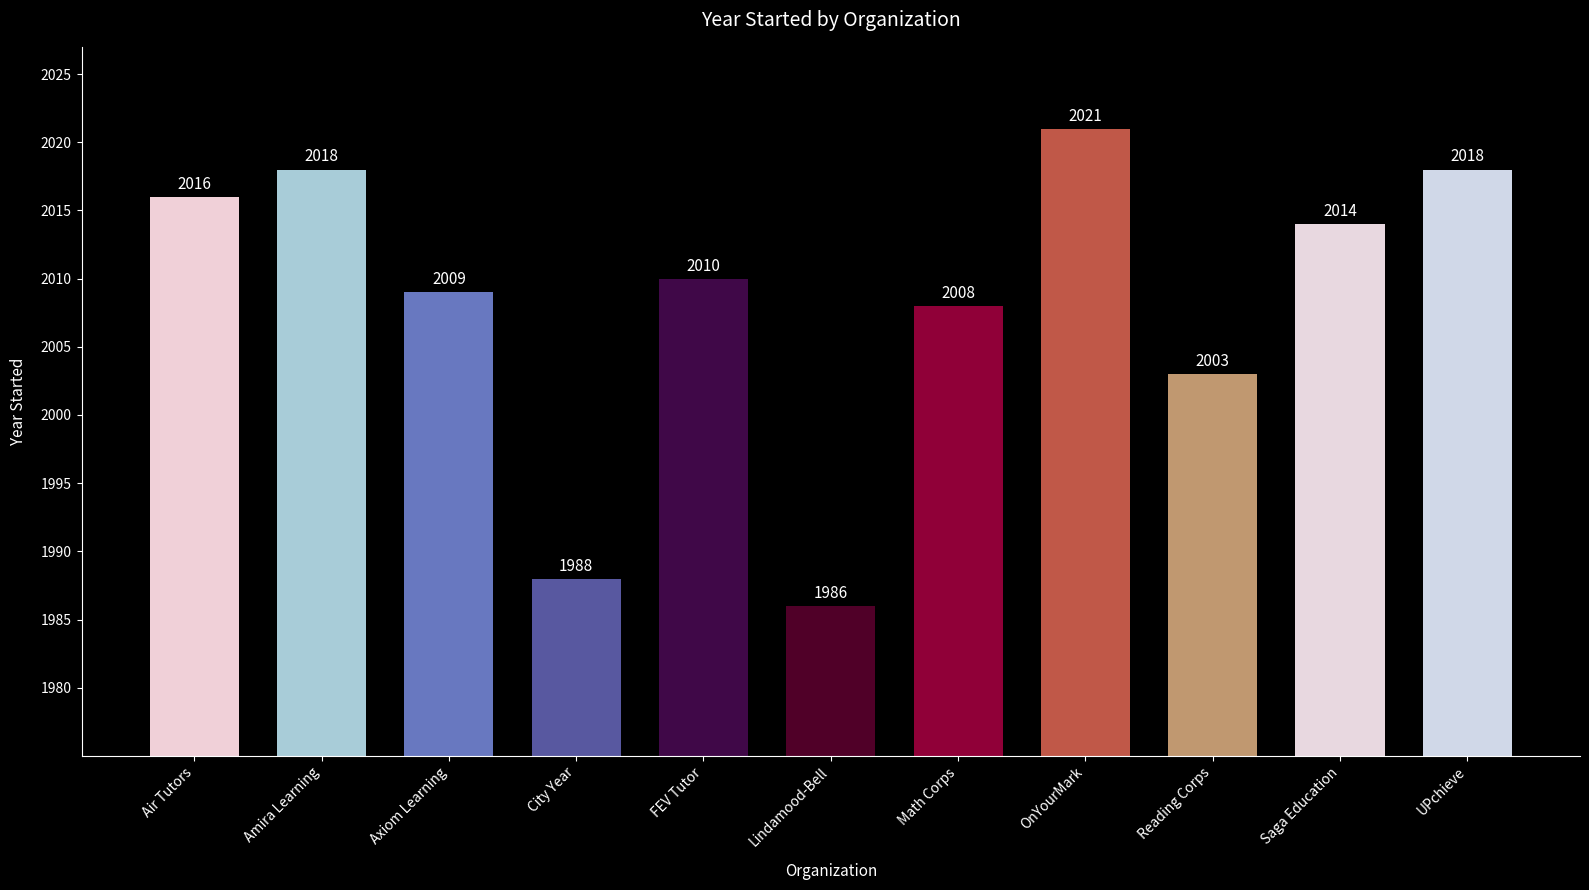

Are the bars horizontal?

No